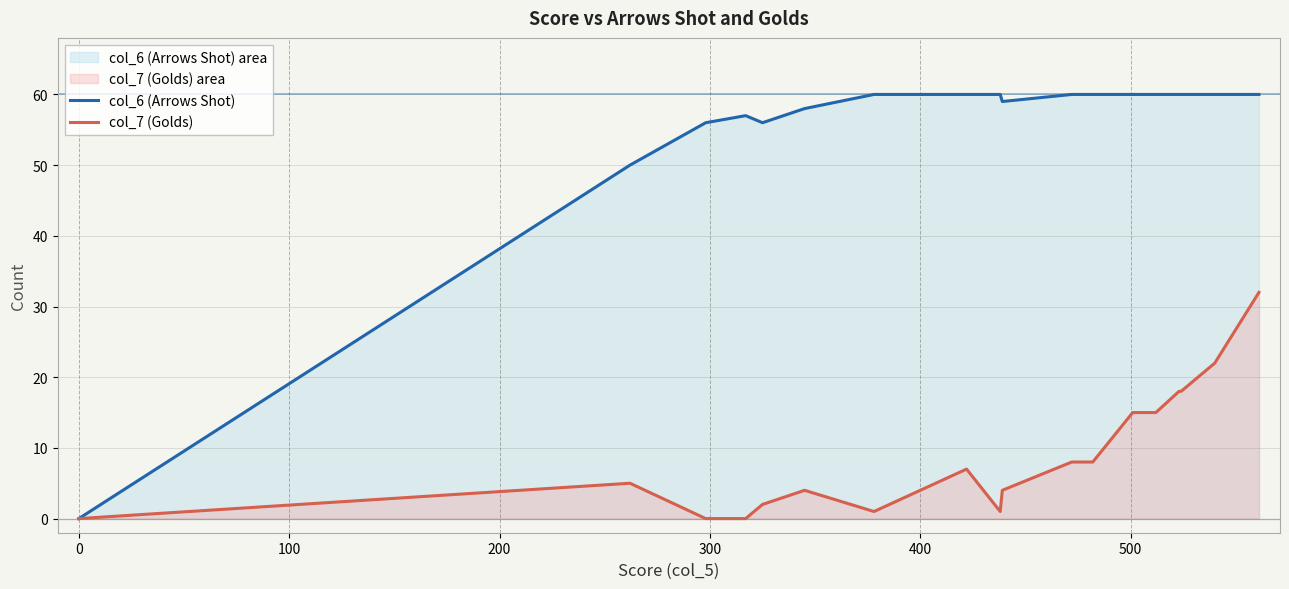

True or false: col_7 (Golds) and col_6 (Arrows Shot) cross at least once.

False